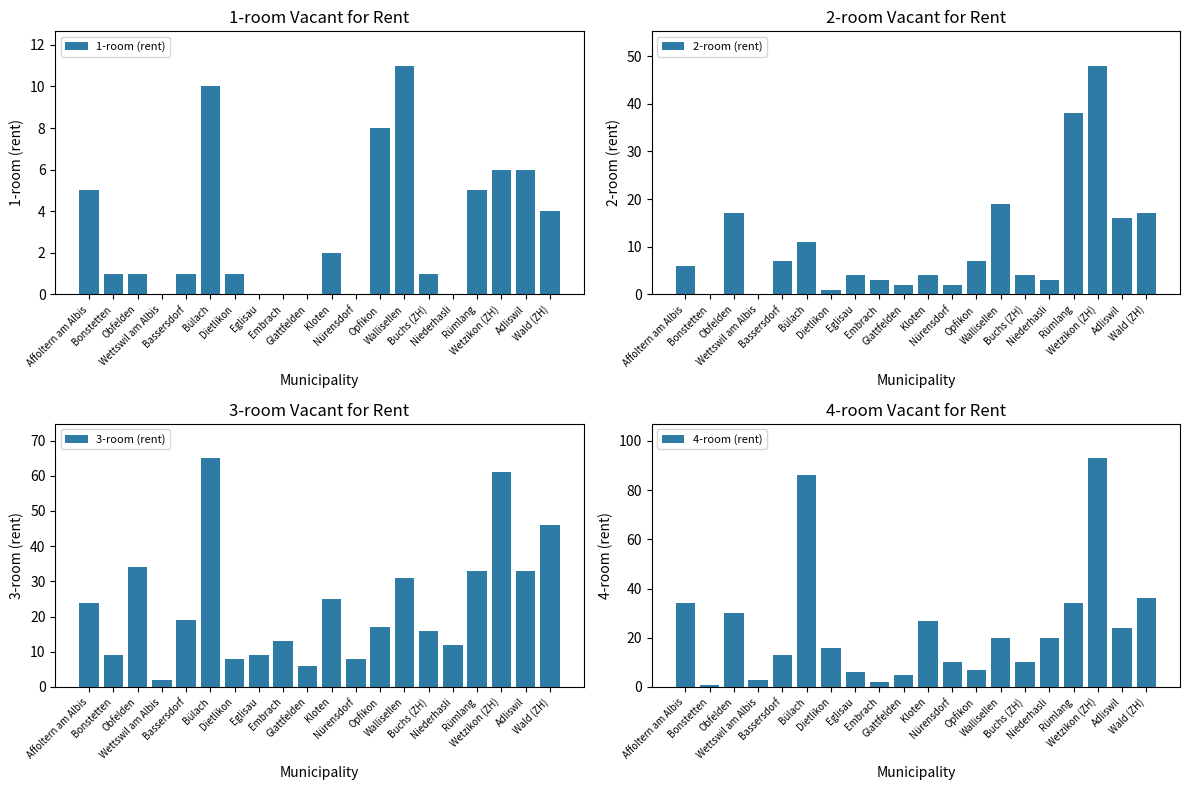

What is the value of the 3-room (rent) bar at the 18th from the left?

61